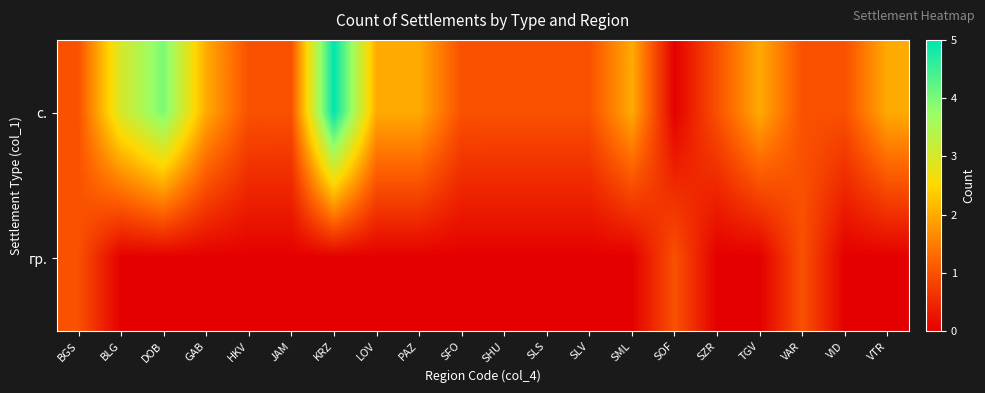

At which category does the chart reach its minimum across all series?

SOF